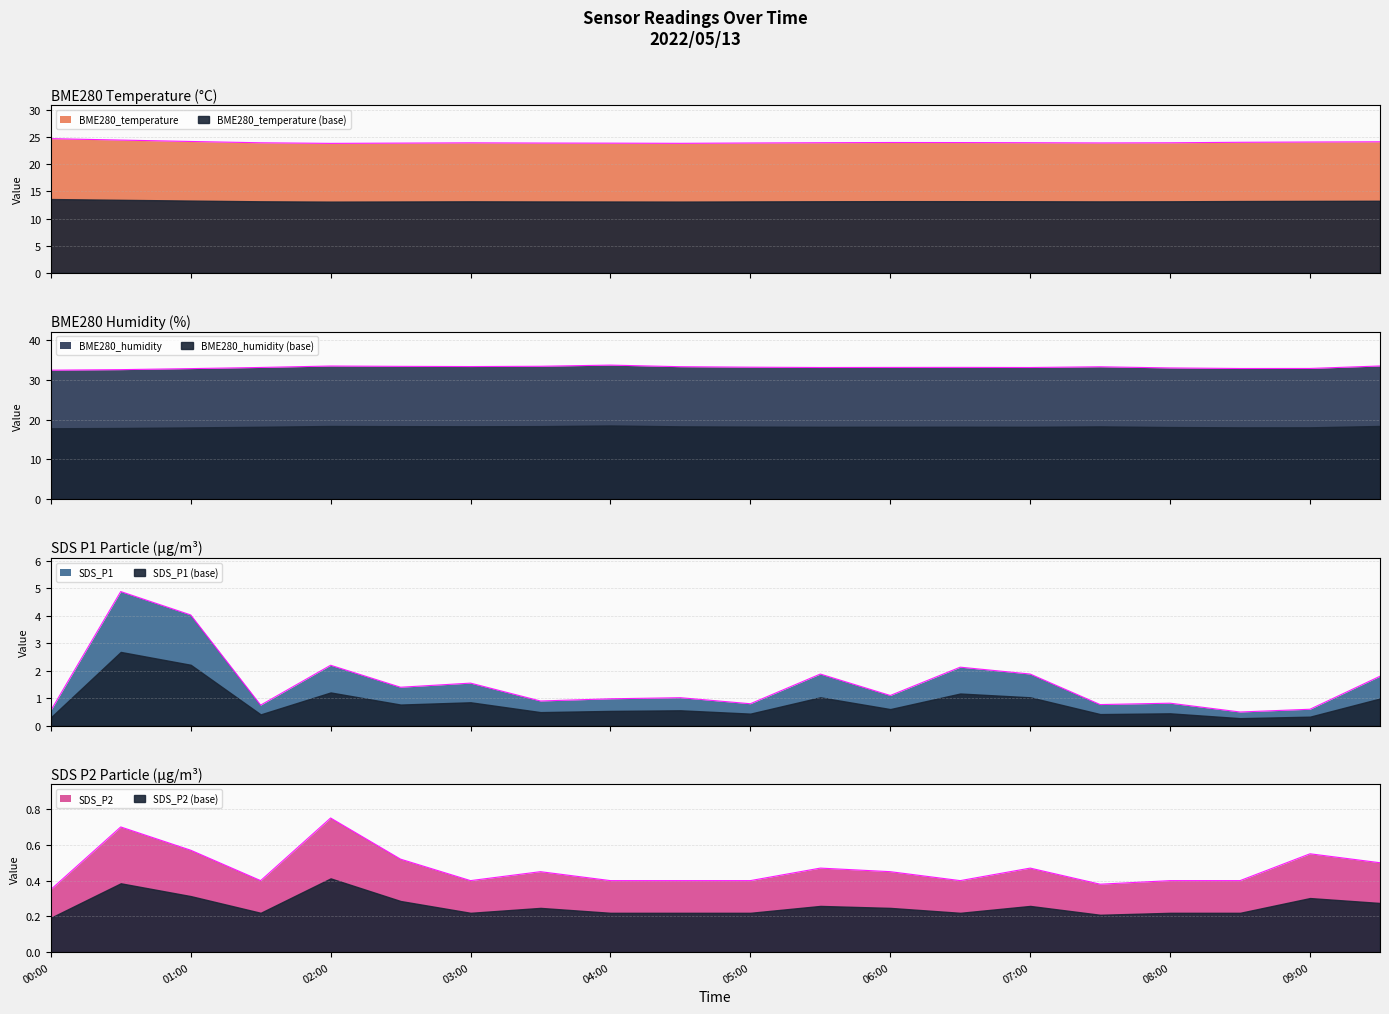

Which series changed the most between 00:00 and 03:30?

BME280_humidity